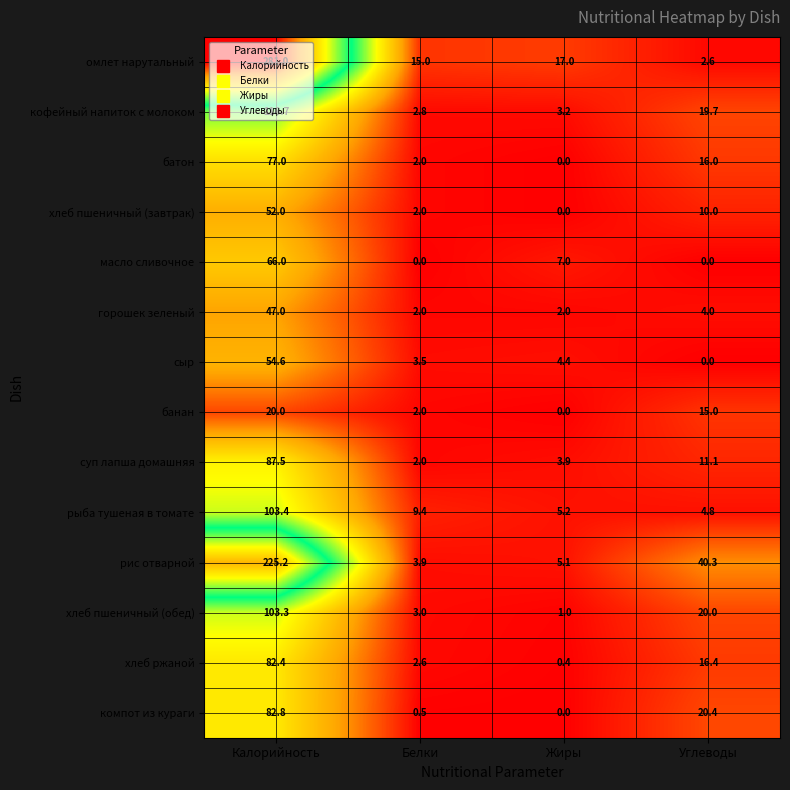

Read the горошек зеленый value at Жиры.

2.0